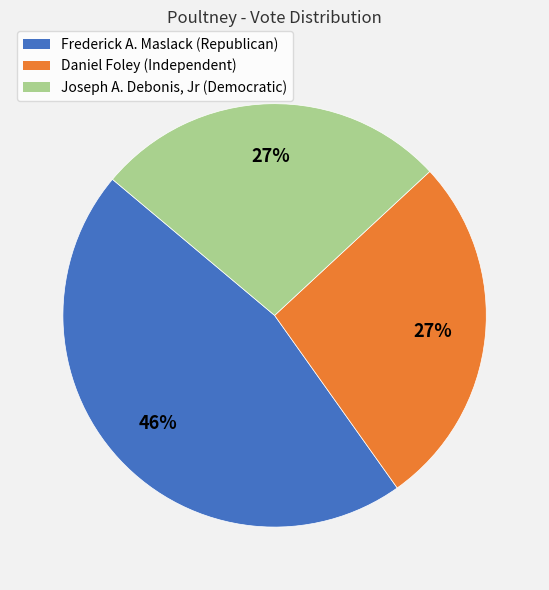

Is Frederick A. Maslack (Republican) the majority of the pie?

No